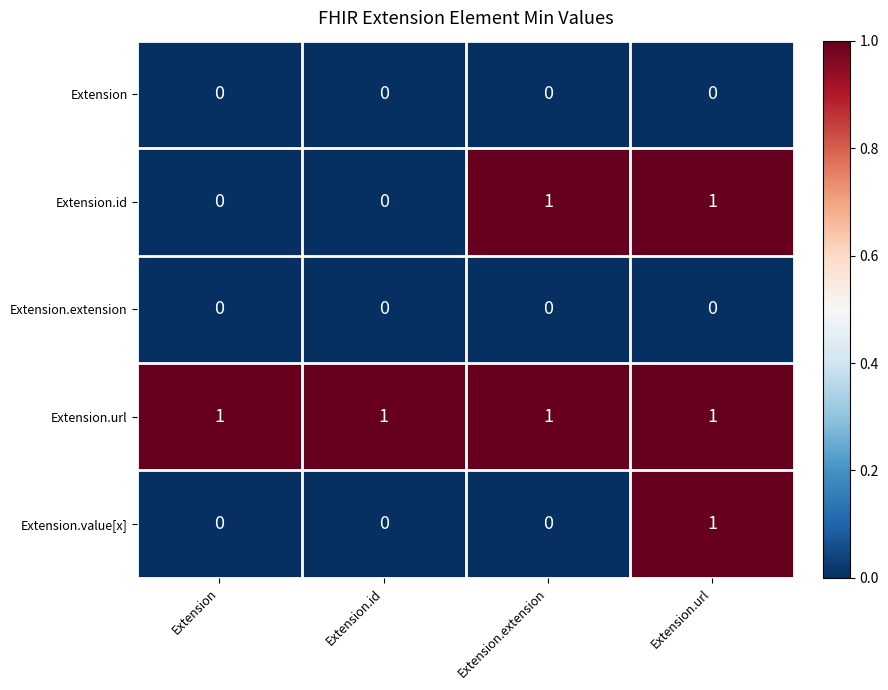

Is the value of Extension.extension at Extension.id greater than the value of Extension.value[x] at Extension.url?

No